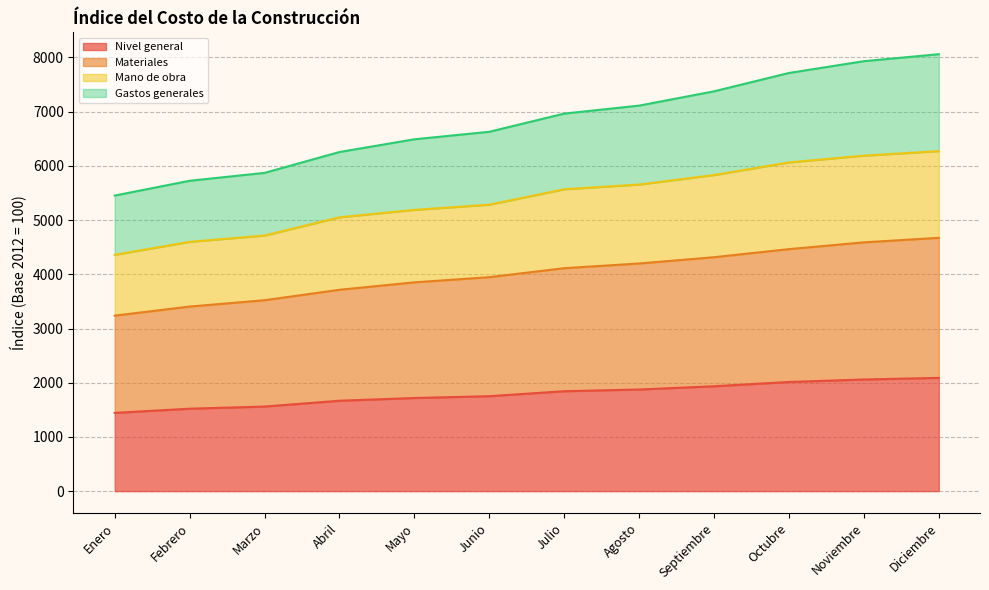

What is the total value across all series at Junio?

6629.2